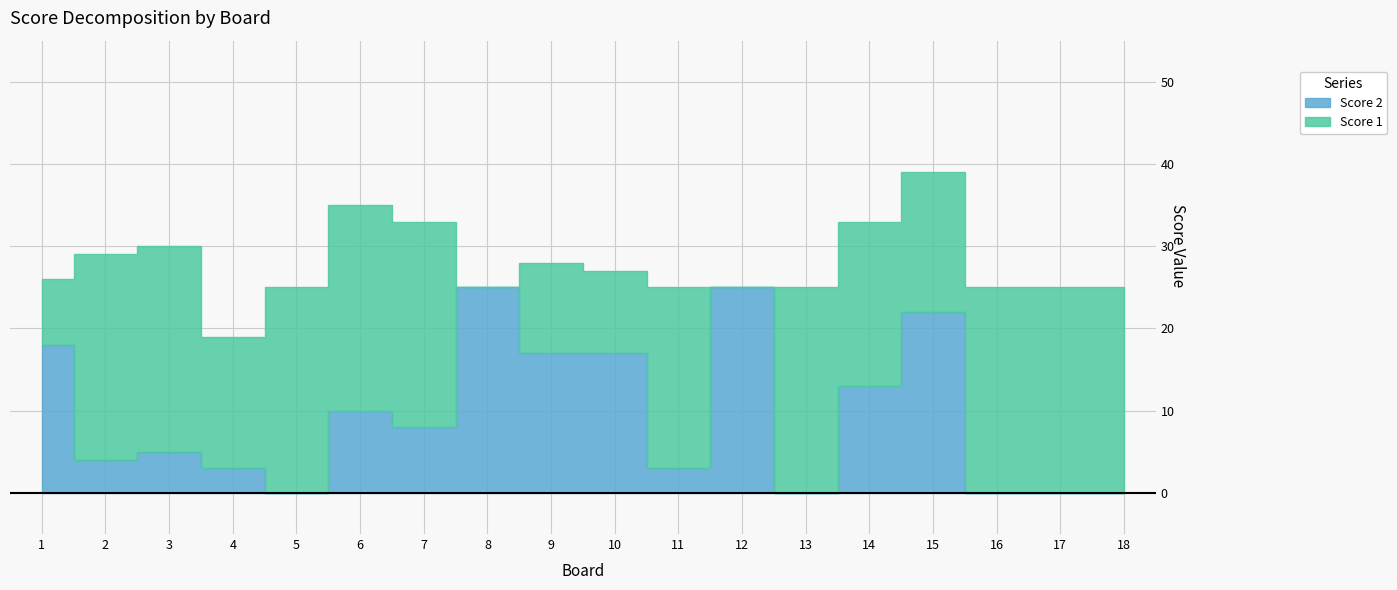

What is the difference between the highest and lowest values at 11?

19